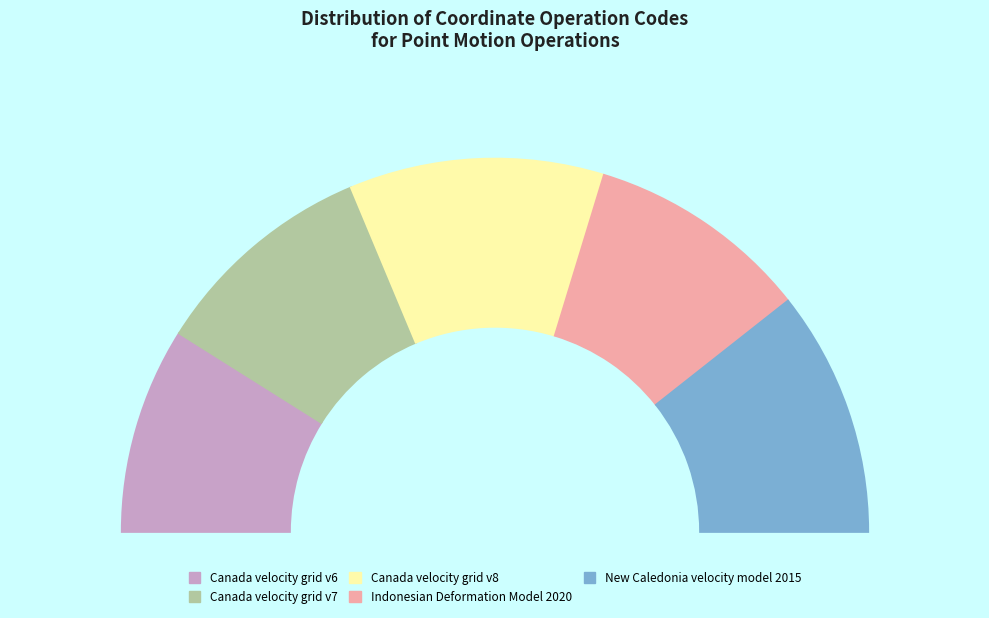

Which category has the smallest portion of the pie?

Canada velocity grid v6